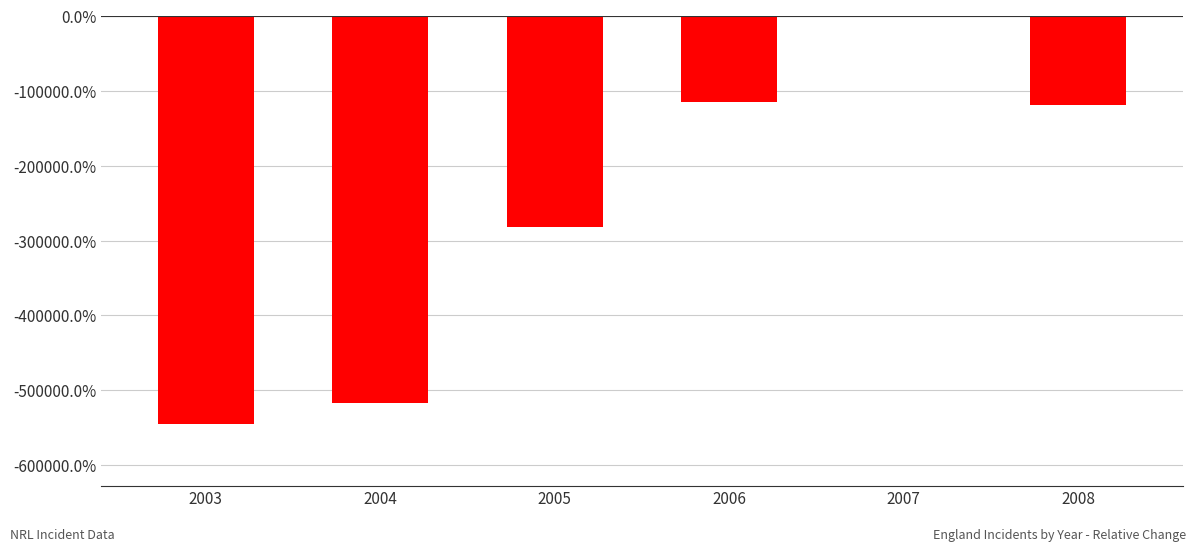

Is it true that the value at 2008 is -66673.3?

False